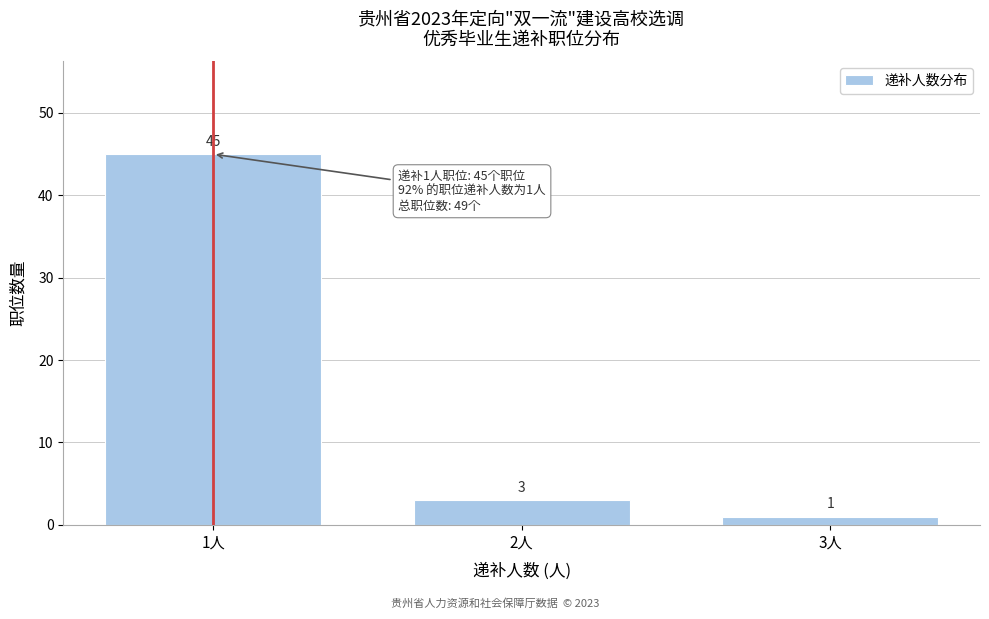

Reading right to left, extract all data points from this chart.

3人=1	2人=3	1人=45